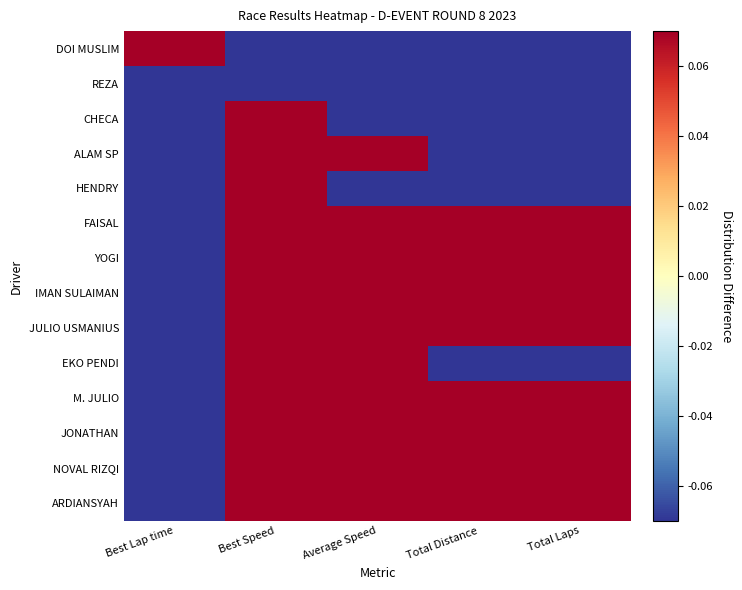

Reading left to right, list all the values displayed in this chart.

ARDIANSYAH: Best Lap time=-0.1	Best Speed=0.1	Average Speed=0.1	Total Distance=0.1	Total Laps=0.1
NOVAL RIZQI: Best Lap time=-0.1	Best Speed=0.1	Average Speed=0.1	Total Distance=0.1	Total Laps=0.1
JONATHAN: Best Lap time=-0.1	Best Speed=0.1	Average Speed=0.1	Total Distance=0.1	Total Laps=0.1
M. JULIO: Best Lap time=-0.1	Best Speed=0.1	Average Speed=0.1	Total Distance=0.1	Total Laps=0.1
EKO PENDI: Best Lap time=-0.1	Best Speed=0.1	Average Speed=0.1	Total Distance=-0.1	Total Laps=-0.1
JULIO USMANIUS: Best Lap time=-0.1	Best Speed=0.1	Average Speed=0.1	Total Distance=0.1	Total Laps=0.1
IMAN SULAIMAN: Best Lap time=-0.1	Best Speed=0.1	Average Speed=0.1	Total Distance=0.1	Total Laps=0.1
YOGI: Best Lap time=-0.1	Best Speed=0.1	Average Speed=0.1	Total Distance=0.1	Total Laps=0.1
FAISAL: Best Lap time=-0.1	Best Speed=0.1	Average Speed=0.1	Total Distance=0.1	Total Laps=0.1
HENDRY: Best Lap time=-0.1	Best Speed=0.1	Average Speed=-0.1	Total Distance=-0.1	Total Laps=-0.1
ALAM SP: Best Lap time=-0.1	Best Speed=0.1	Average Speed=0.1	Total Distance=-0.1	Total Laps=-0.1
CHECA: Best Lap time=-0.1	Best Speed=0.1	Average Speed=-0.1	Total Distance=-0.1	Total Laps=-0.1
REZA: Best Lap time=-0.1	Best Speed=-0.1	Average Speed=-0.1	Total Distance=-0.1	Total Laps=-0.1
DOI MUSLIM: Best Lap time=0.1	Best Speed=-0.1	Average Speed=-0.1	Total Distance=-0.1	Total Laps=-0.1